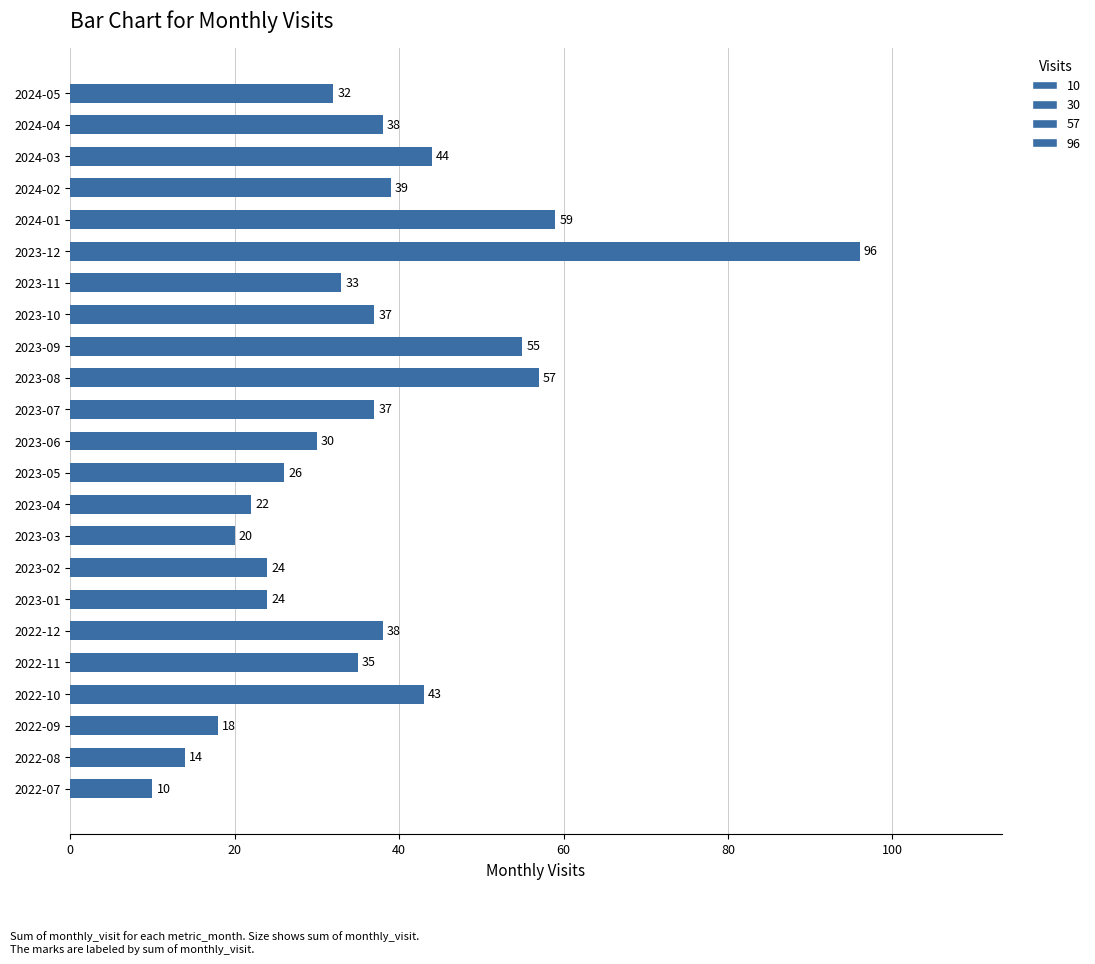

Does the chart contain stacked bars?

No